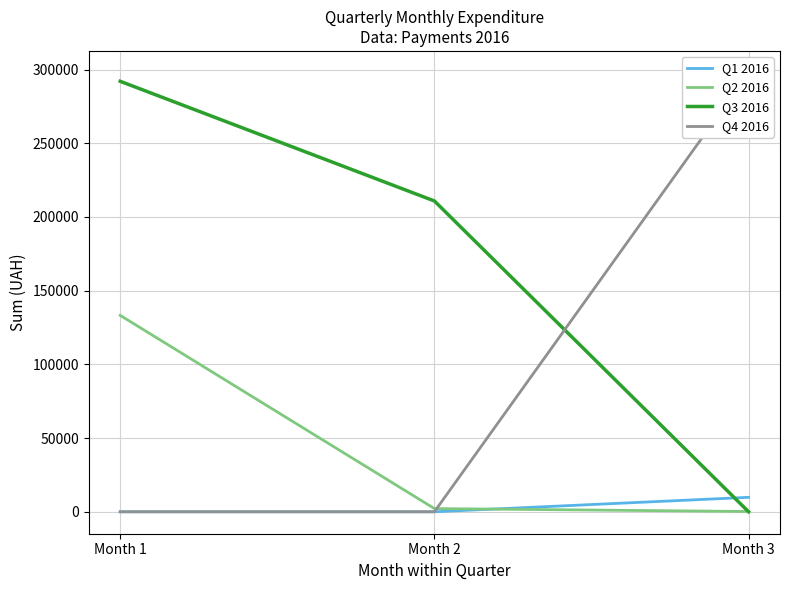

Reading left to right, list all the values displayed in this chart.

Q1 2016: Month 1=0.0	Month 2=0.0	Month 3=9810.9
Q2 2016: Month 1=133240.0	Month 2=2168.8	Month 3=180.0
Q3 2016: Month 1=292040.7	Month 2=210845.1	Month 3=0.0
Q4 2016: Month 1=0.0	Month 2=0.0	Month 3=297743.9